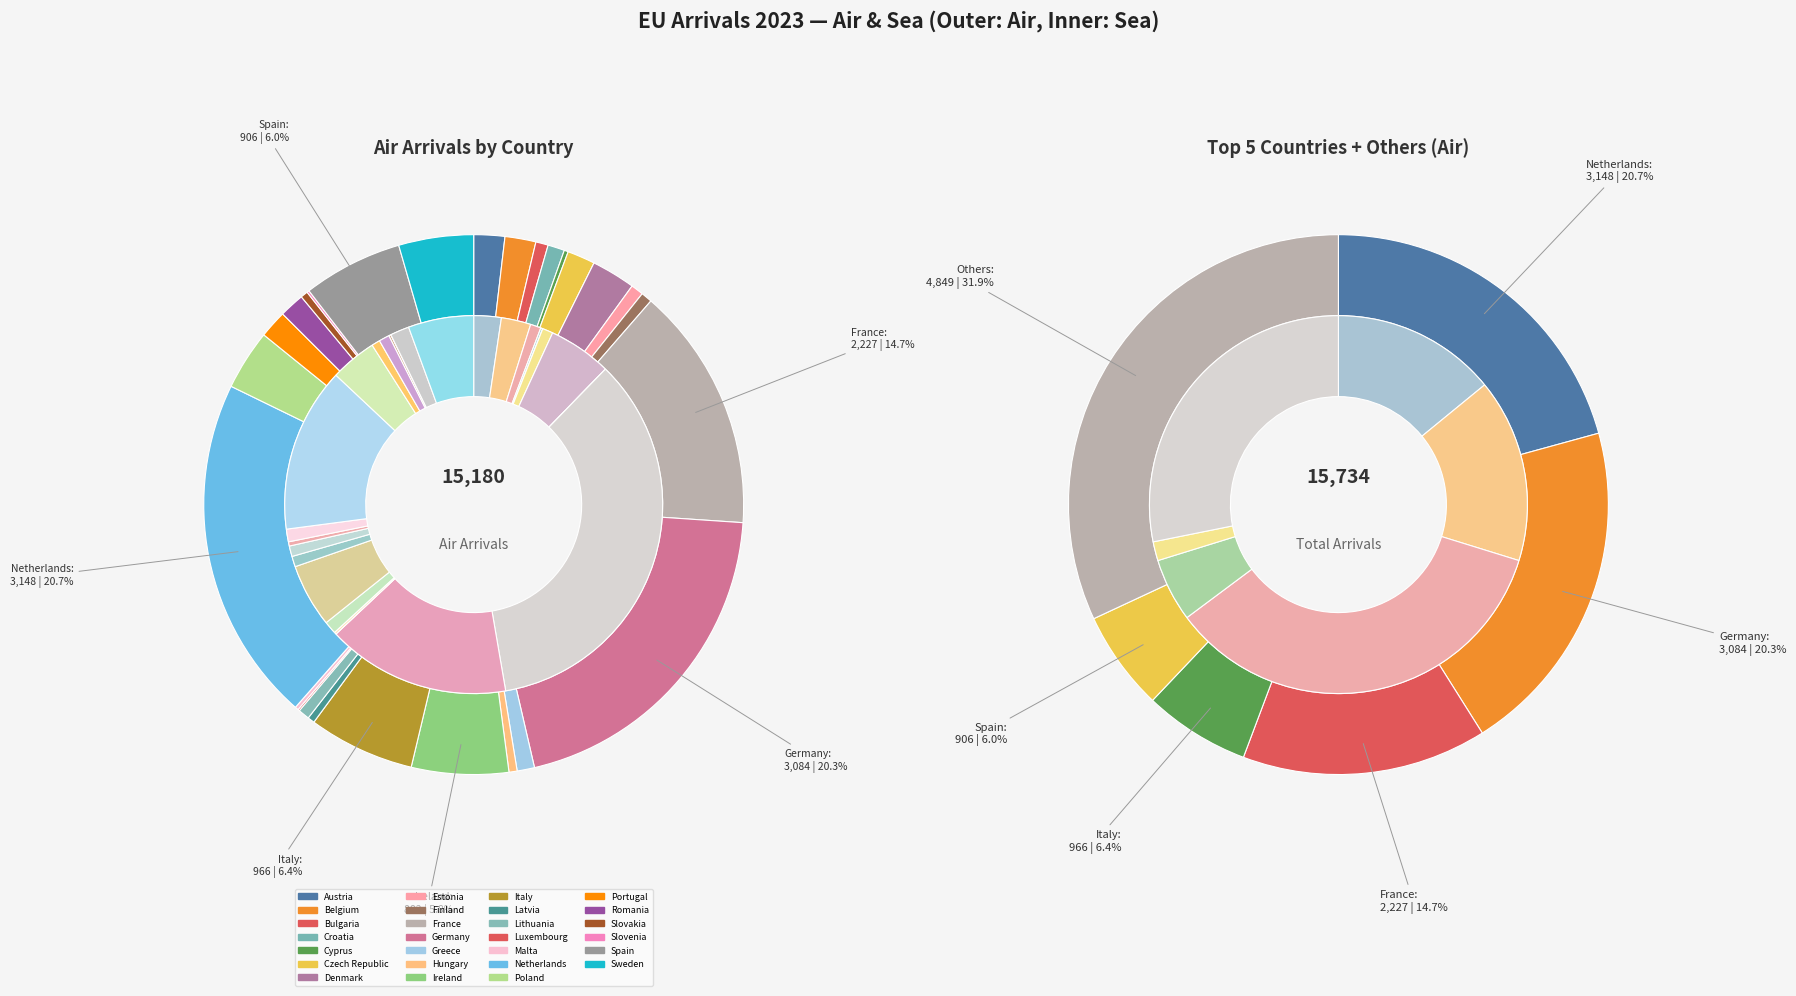

Is there a majority slice in this chart?

No